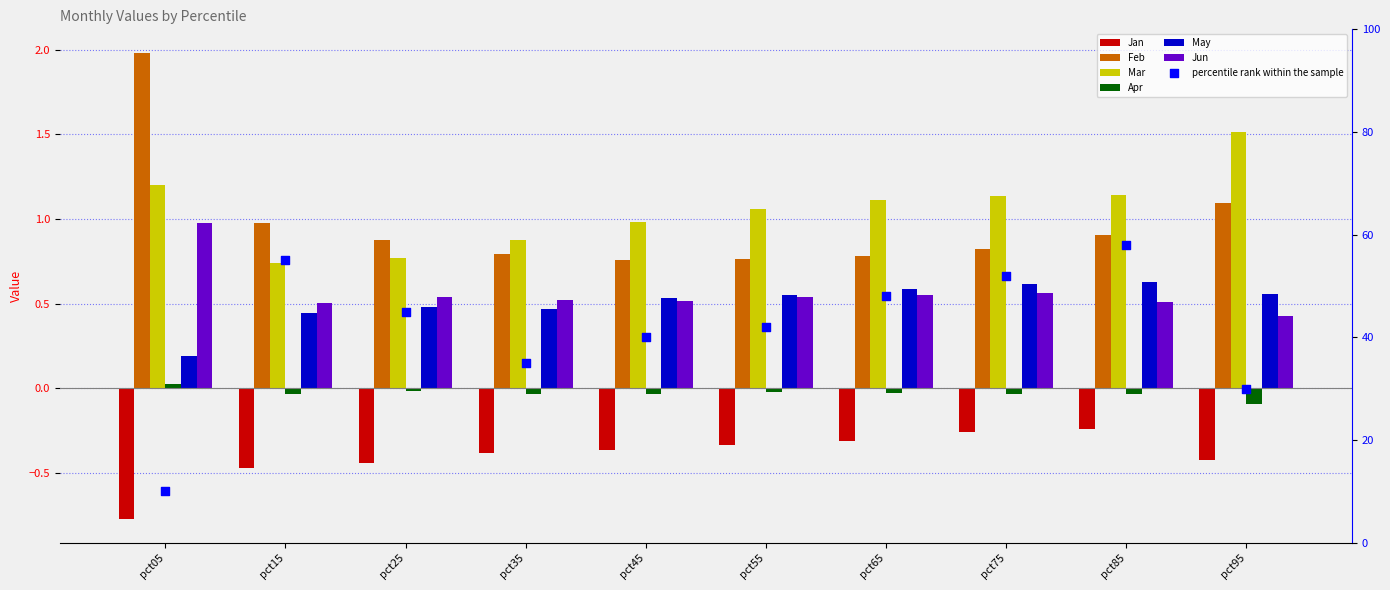

Is the value of Jan at pct65 greater than the value of May at pct75?

No